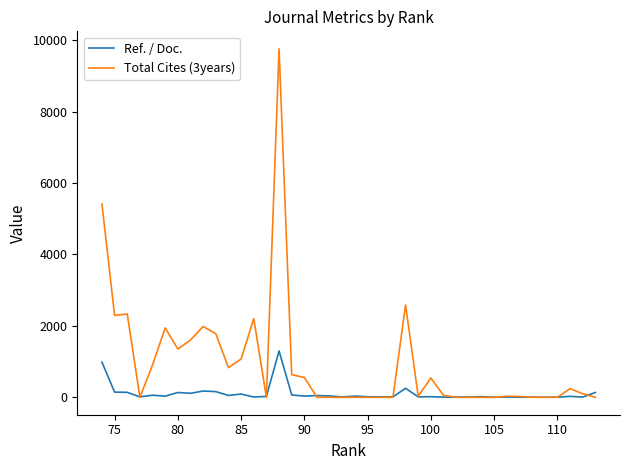

Which series has the widest spread of values?

Total Cites (3years)